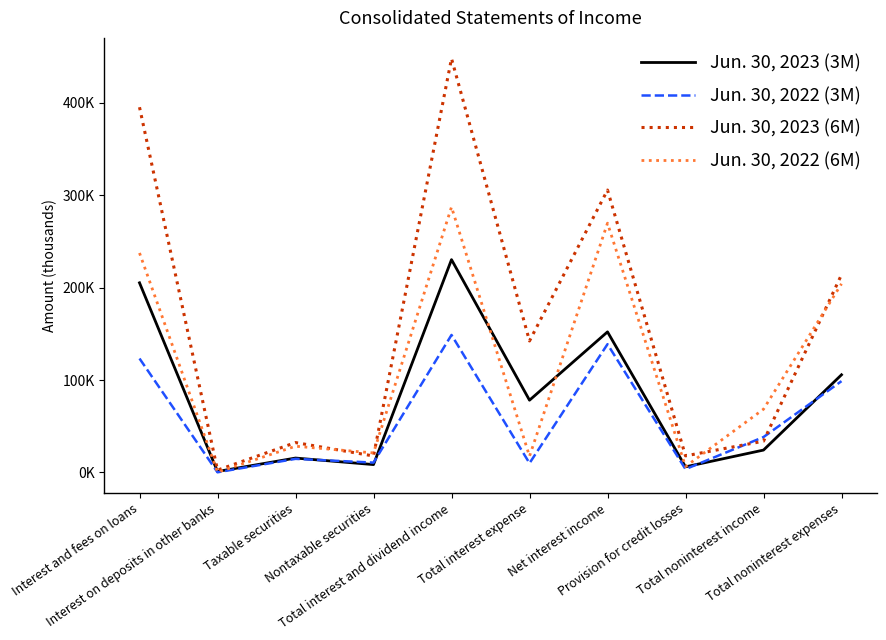

Does the chart display data point markers on the line(s)?

No